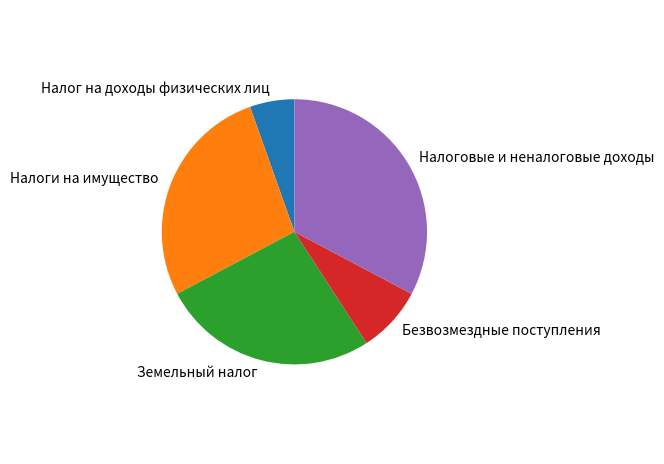

Rank the categories by value from lowest to highest.

Налог на доходы физических лиц, Безвозмездные поступления, Земельный налог, Налоги на имущество, Налоговые и неналоговые доходы